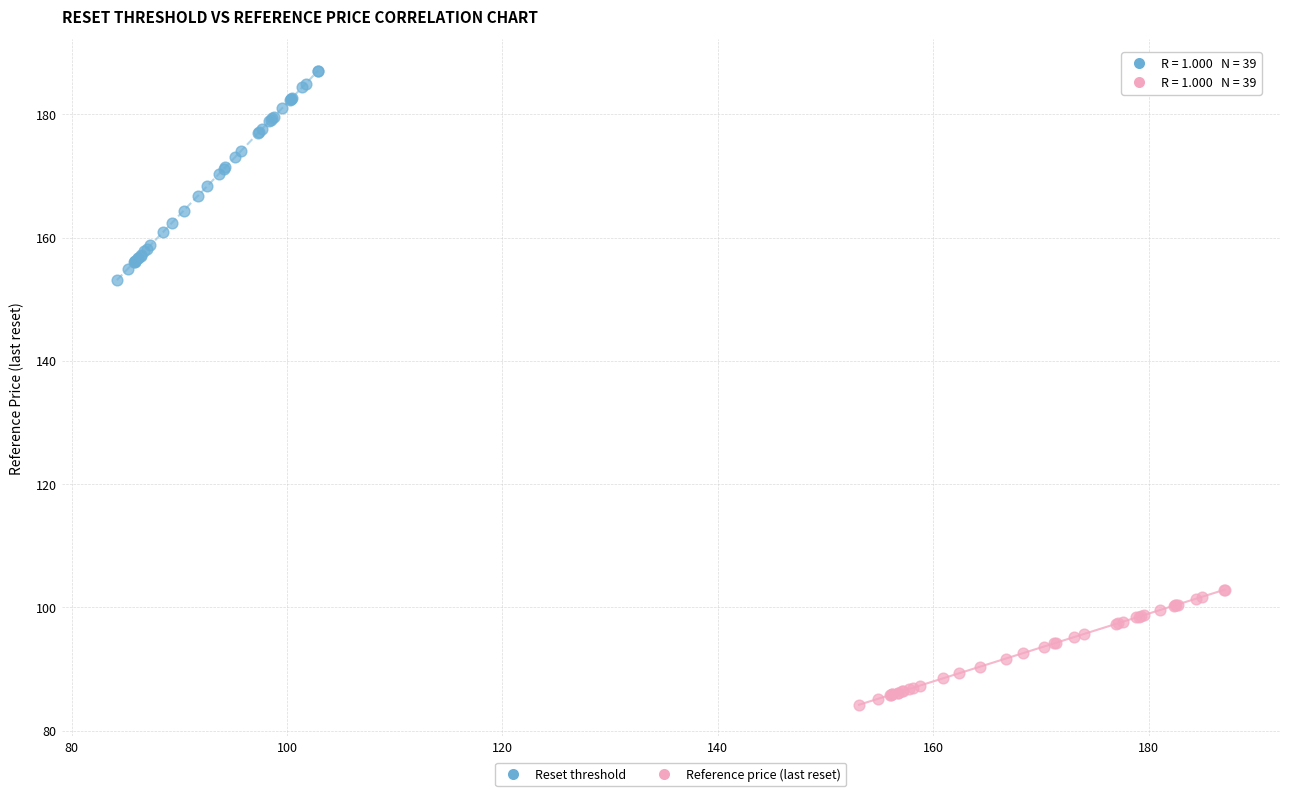

Which series reaches the maximum Y coordinate?

Reset threshold